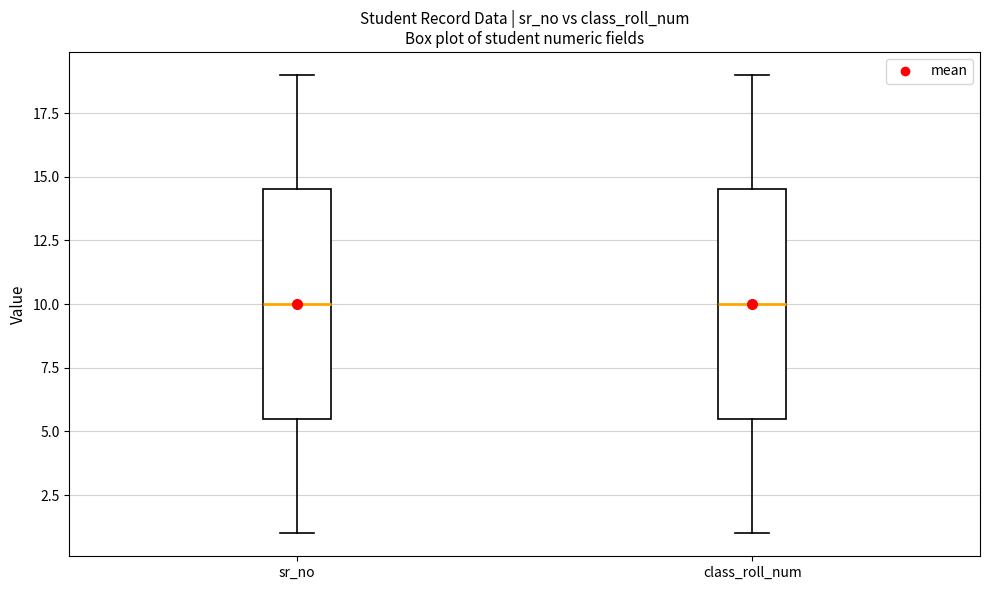

Reading left to right, read every box against the y-axis: the position of its median line, the range the box covers, and the ends of its whiskers. The values are not printed on the chart, so give them approximately, as read against the axis.

sr_no: median 10.0, box 5.5 to 14.5, whiskers 1.0 to 19.0
class_roll_num: median 10.0, box 5.5 to 14.5, whiskers 1.0 to 19.0